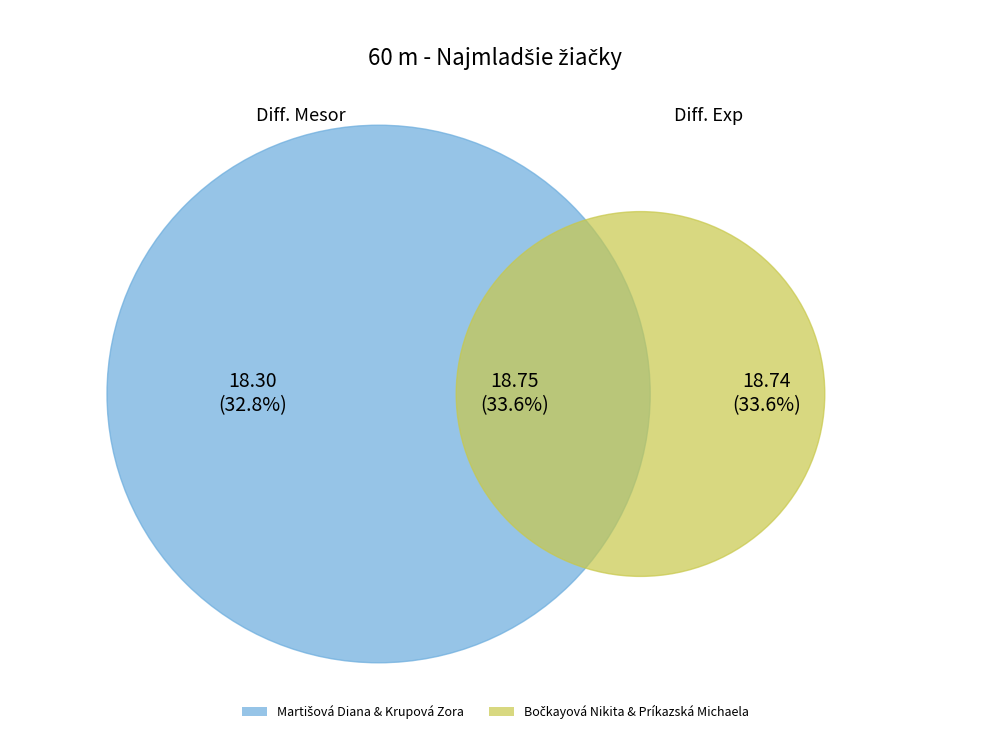

What is the smallest slice in the pie chart?

Martišová Diana